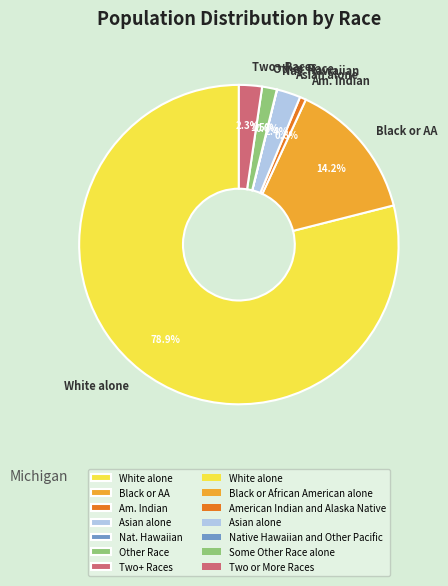

Which slice is the largest?

White alone